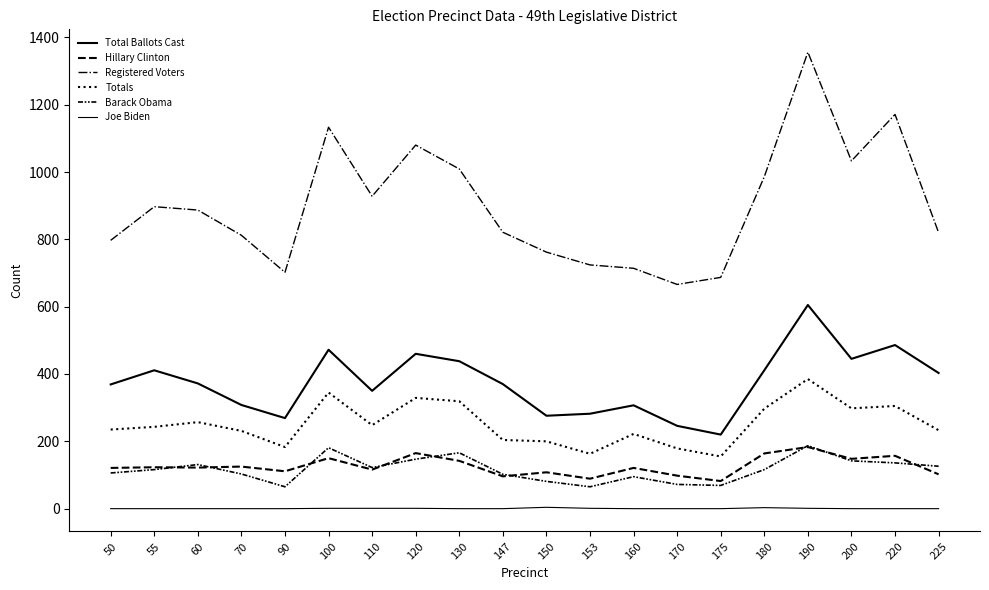

Is this an area chart (filled region under the line)?

No